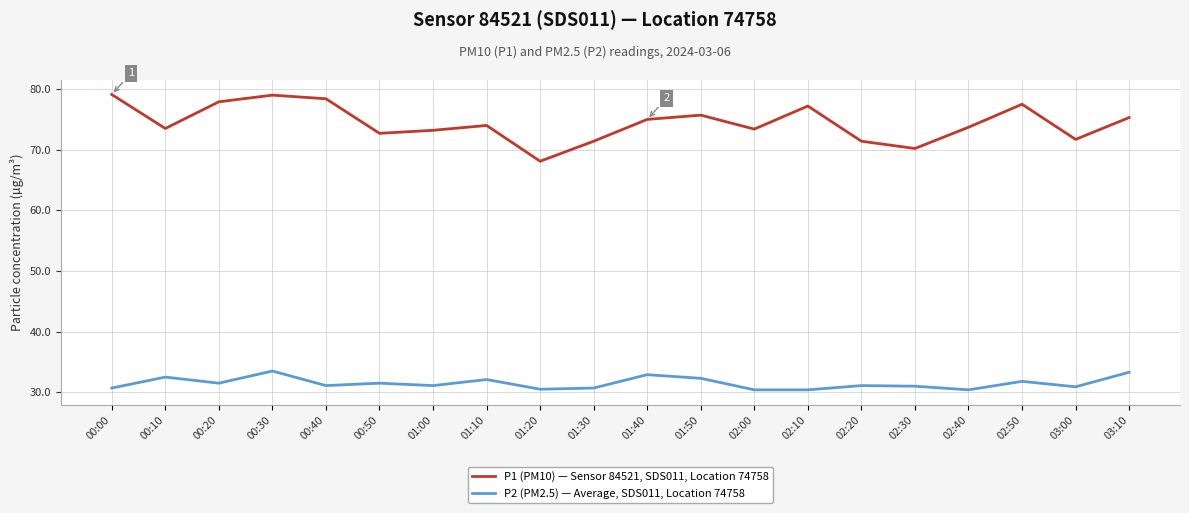

How many lines are shown in the chart?

2